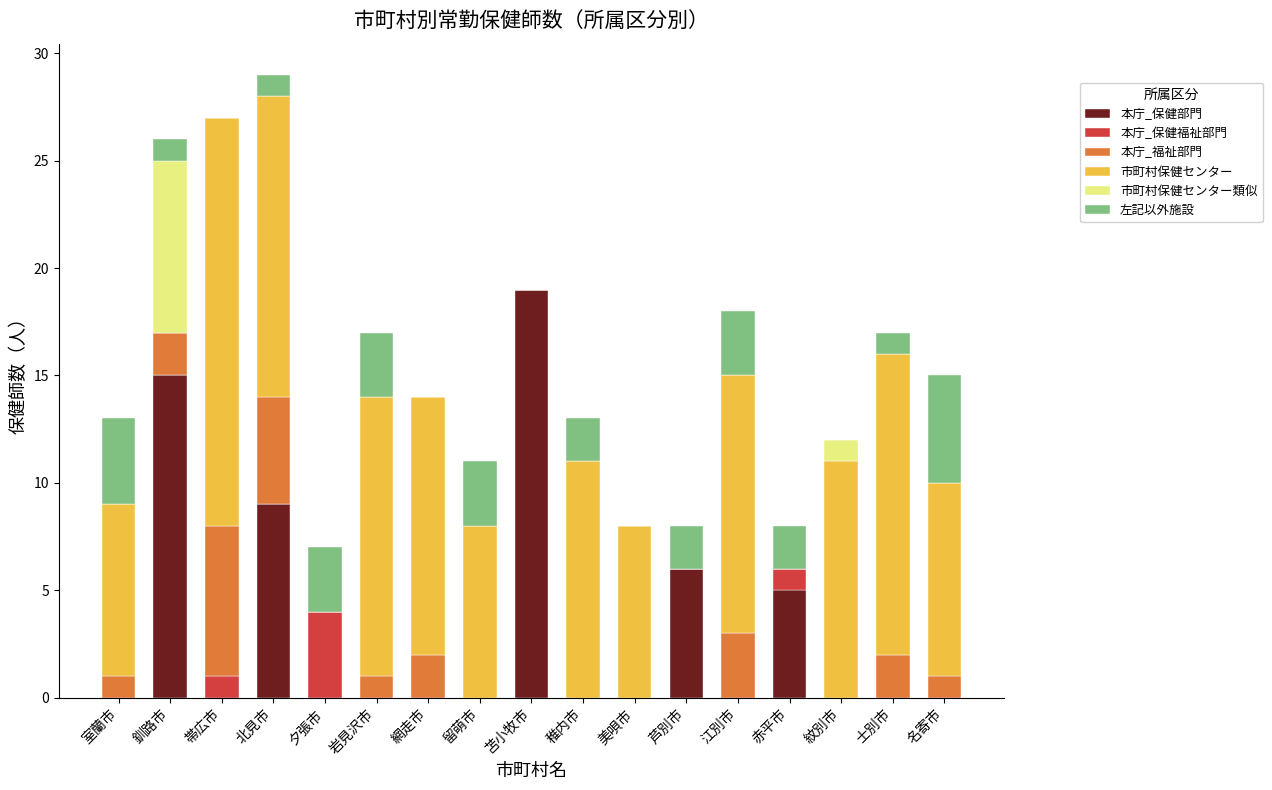

Does the chart contain stacked bars?

Yes